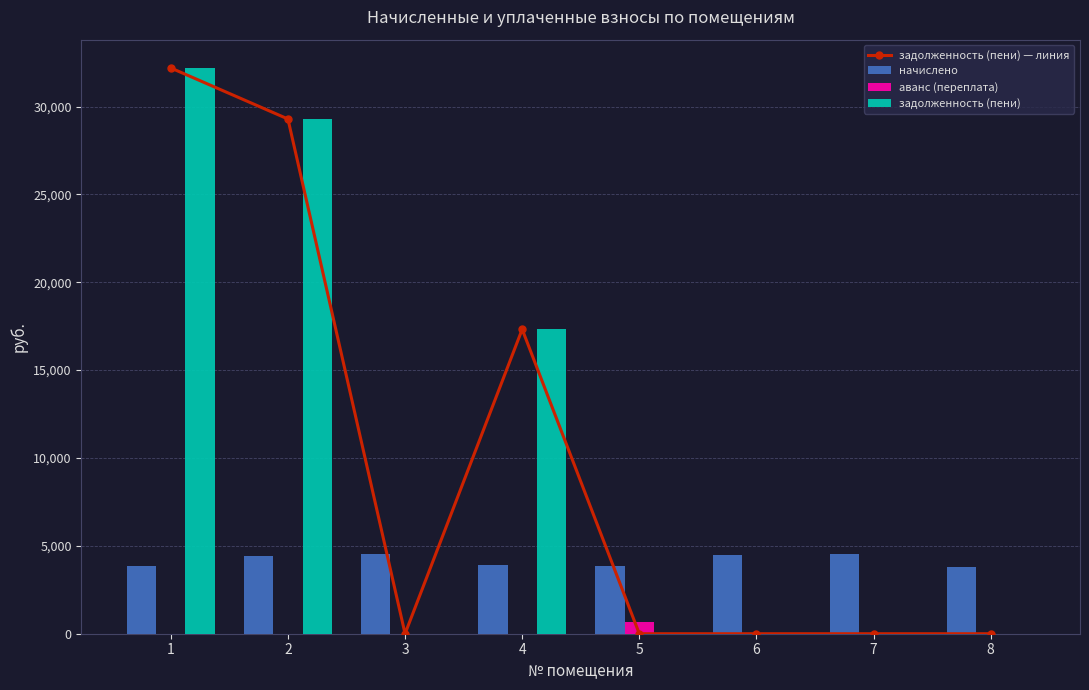

At how many categories does at least one series exceed 24365?

2